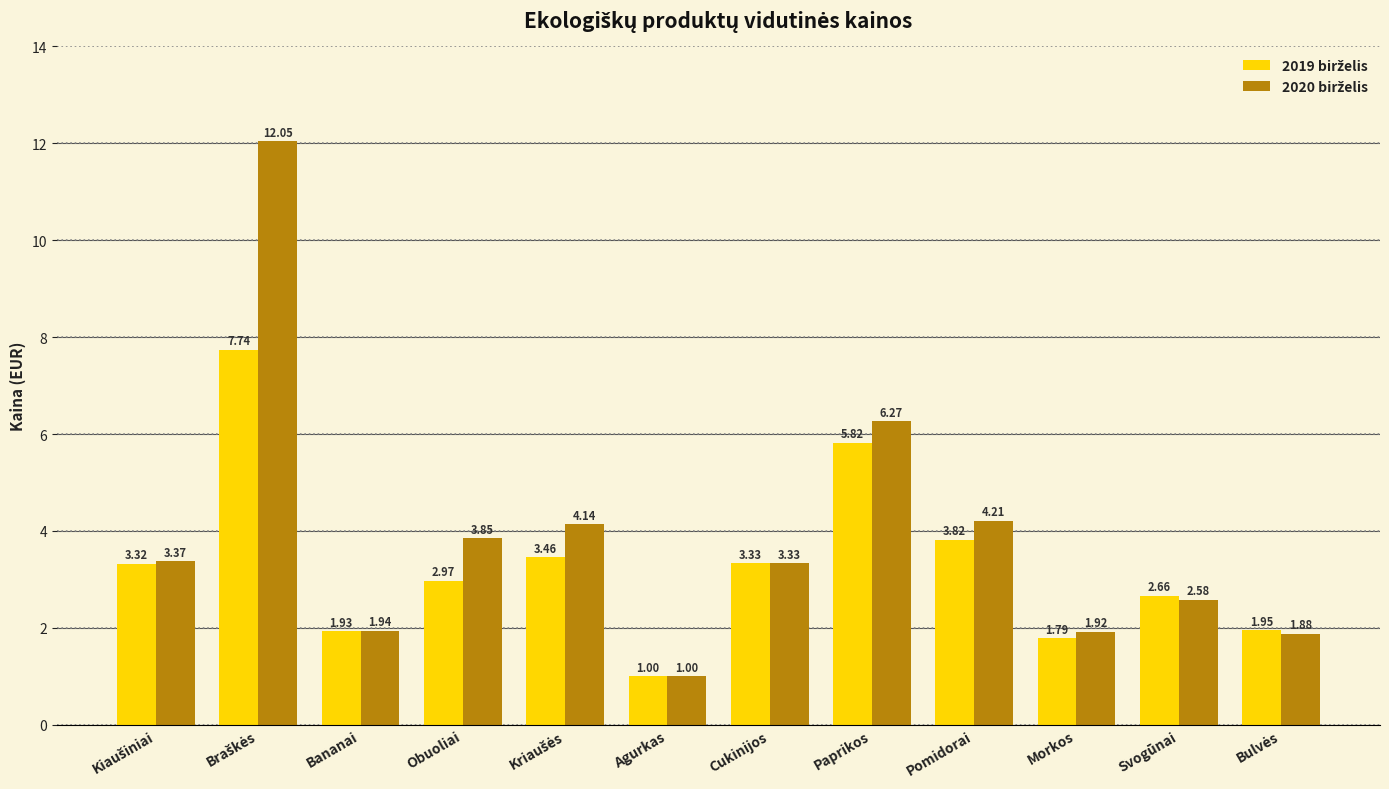

At which category does the chart reach its minimum across all series?

Agurkas